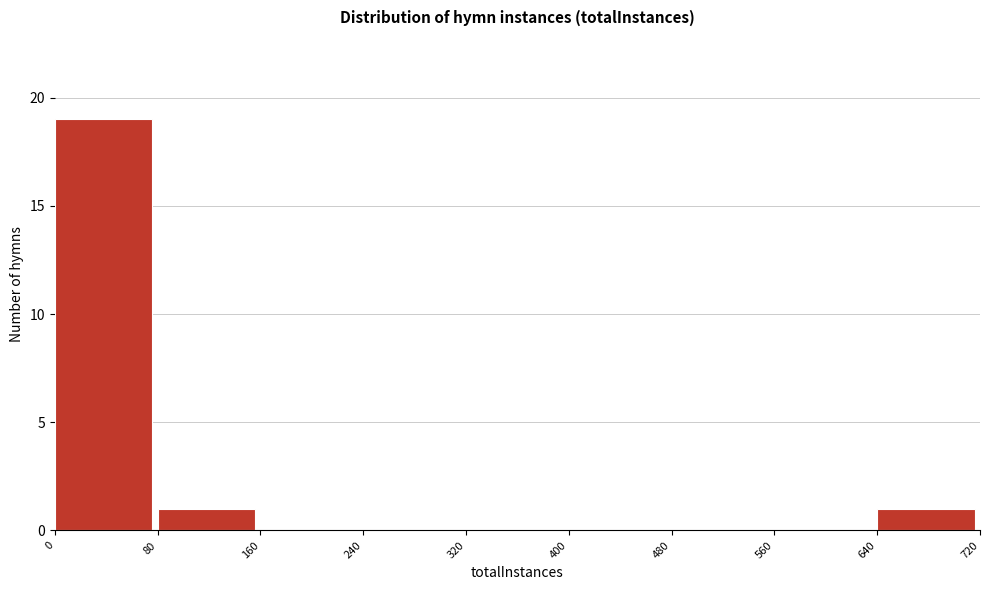

Reading left to right, transcribe this chart: for each bar, give the range it covers on the x-axis and its height. The values are not printed on the chart, so give them approximately, as read against the axis.

0 to 80: 19
80 to 160: 1
160 to 240: 0
240 to 320: 0
320 to 400: 0
400 to 480: 0
480 to 560: 0
560 to 640: 0
640 to 720: 1